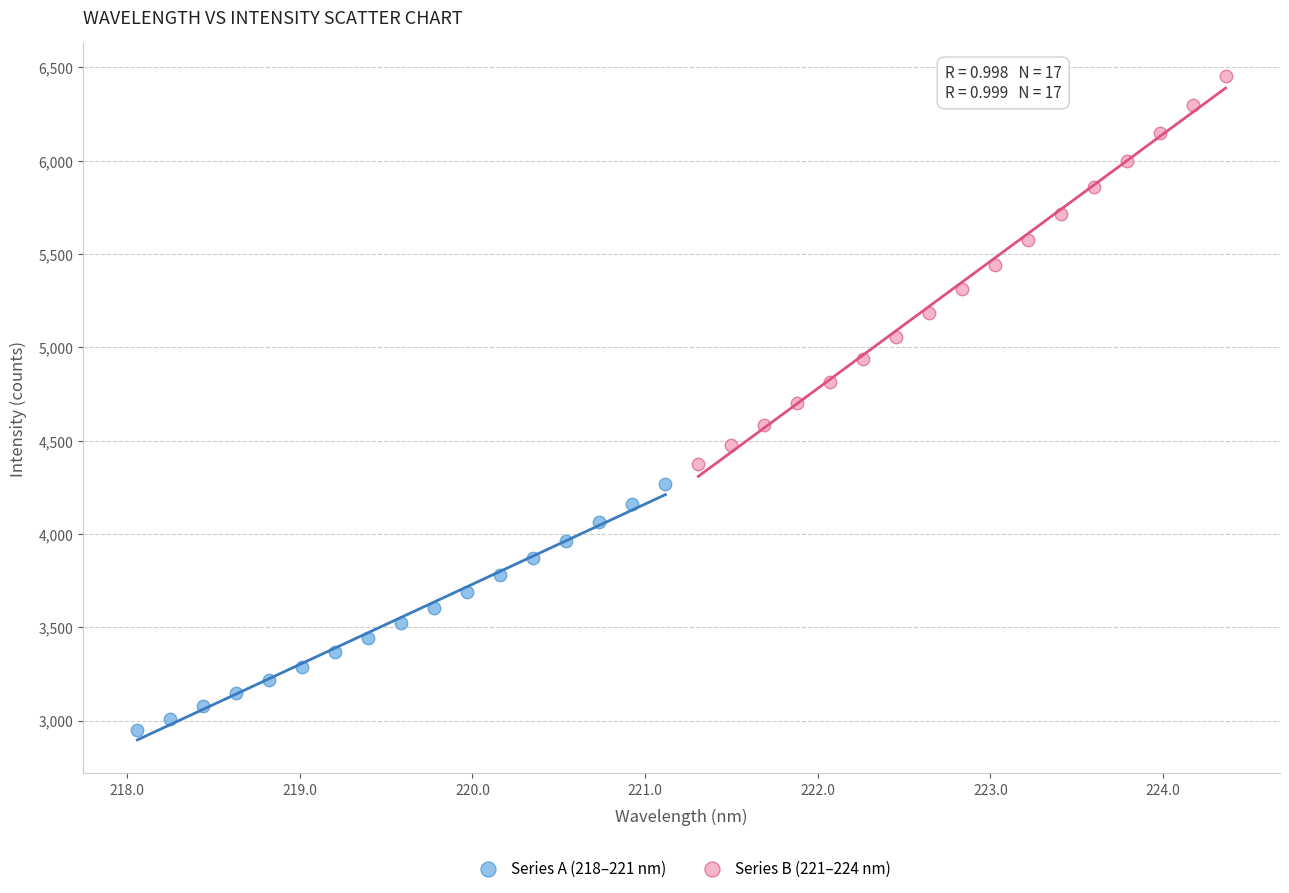

Which series contains the highest Y value?

Series B (221–224 nm)